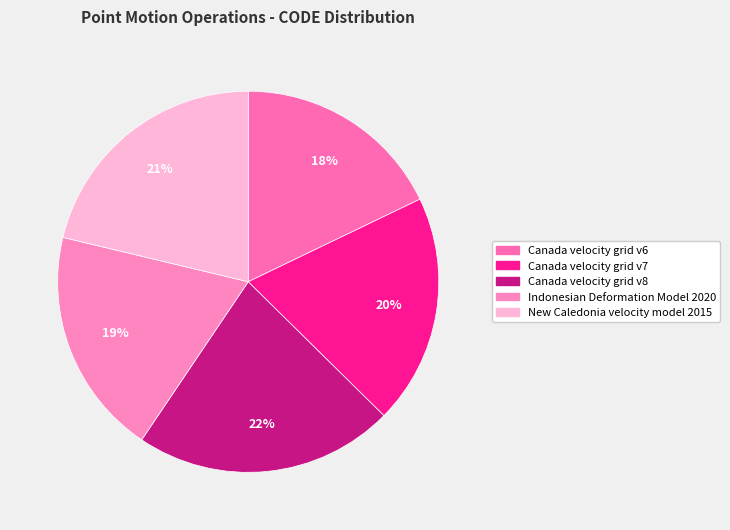

What percentage is the Canada velocity grid v7 slice, to the nearest percent?

20%